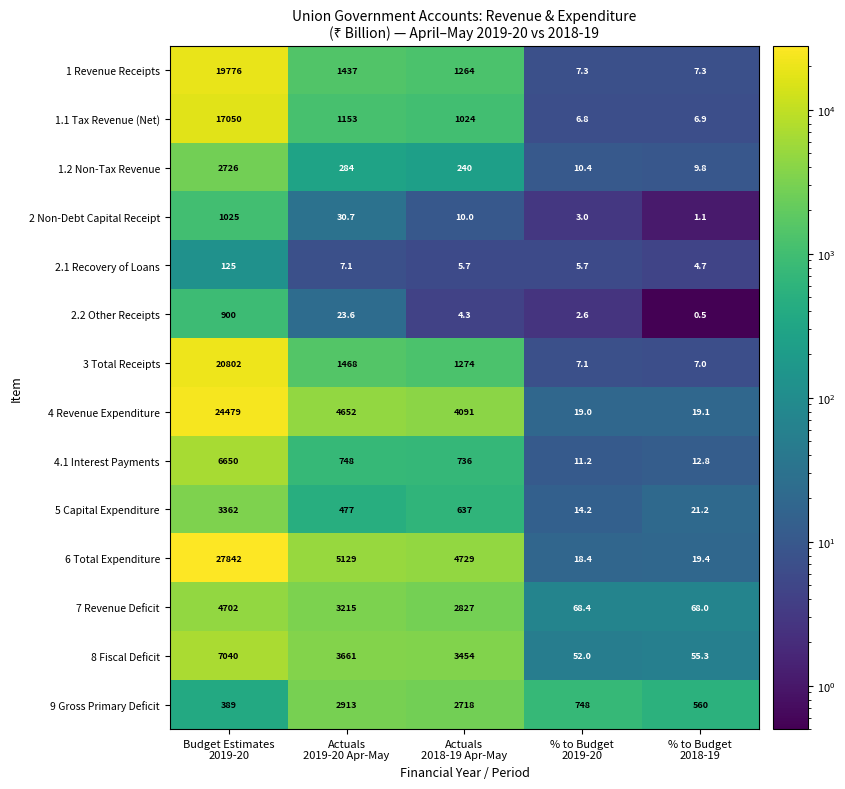

Which series has the widest spread of values?

6 Total Expenditure